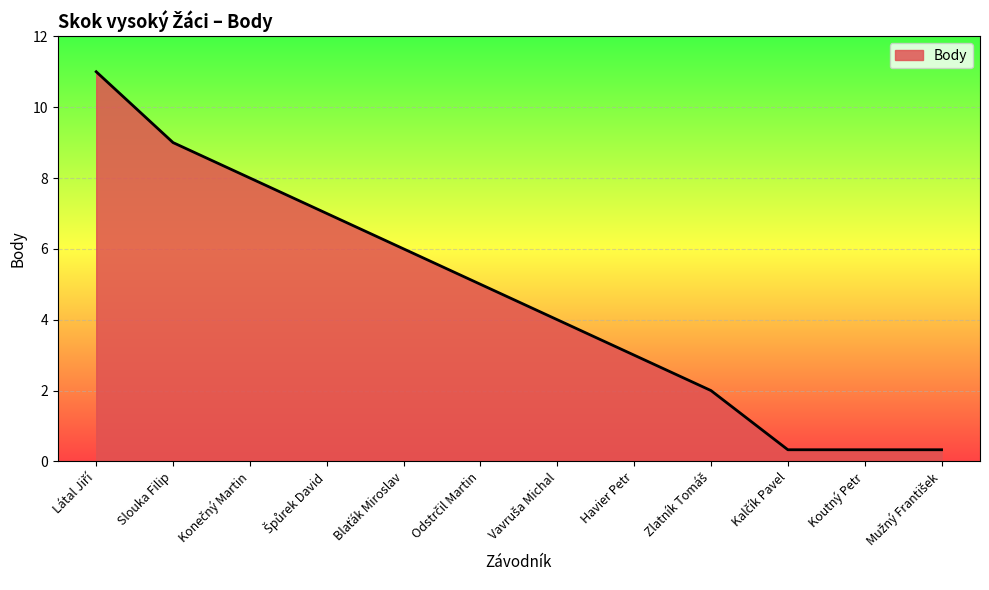

The value at Slouka Filip is 9.0. True or false?

True